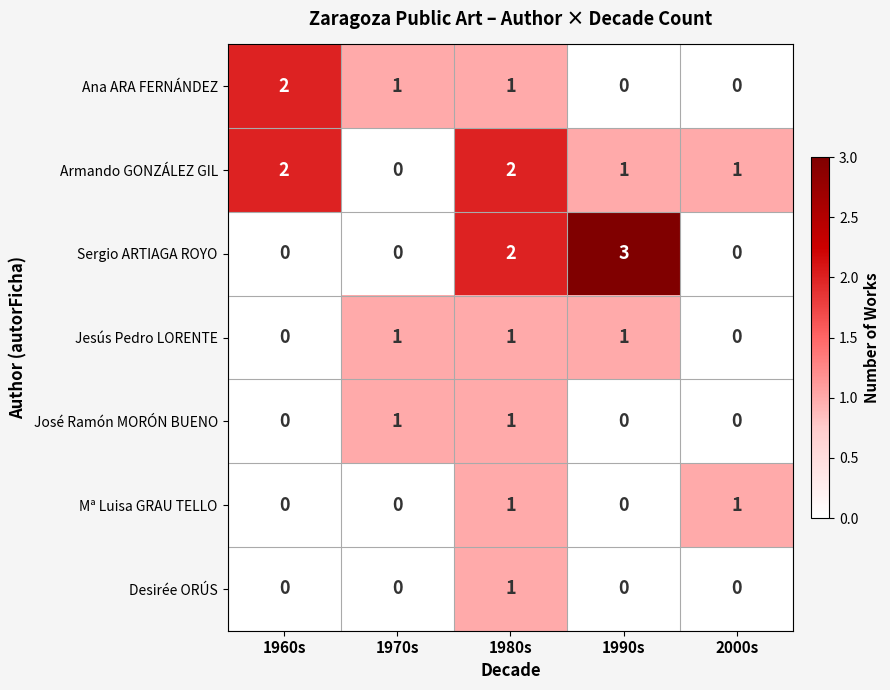

Is it true that Mª Luisa GRAU TELLO equals -1 at 1970s?

False